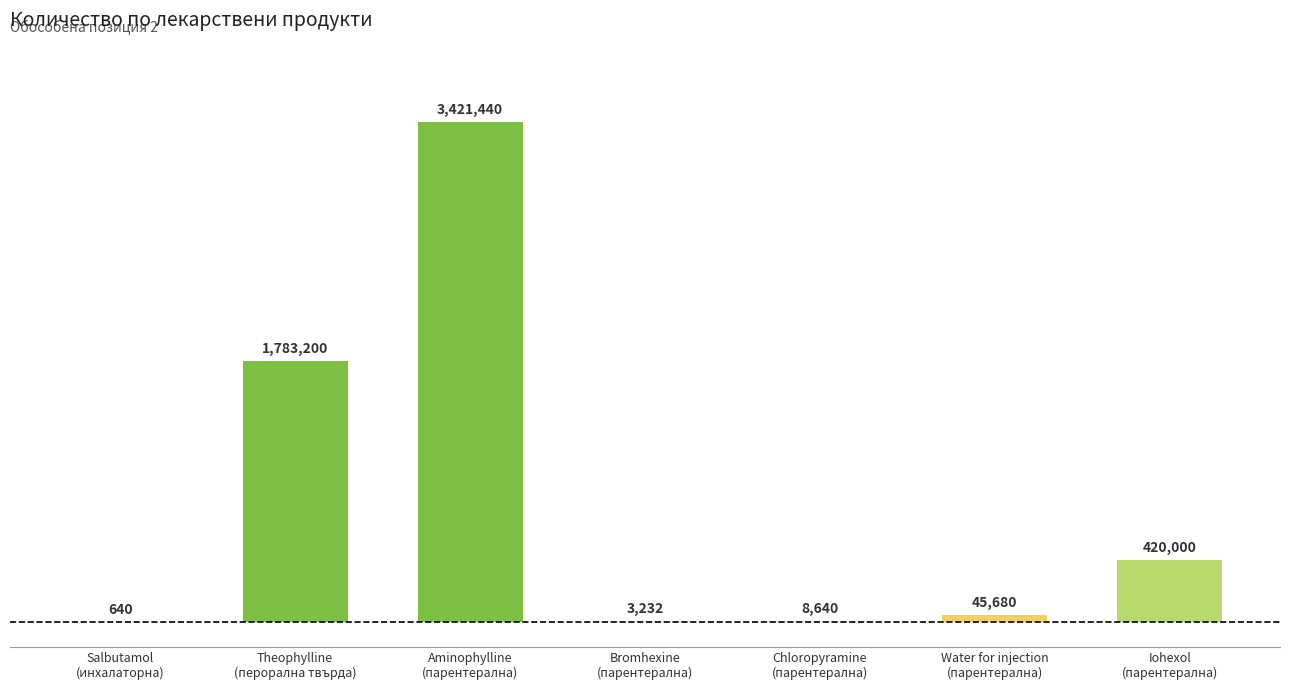

Are the bars horizontal?

No